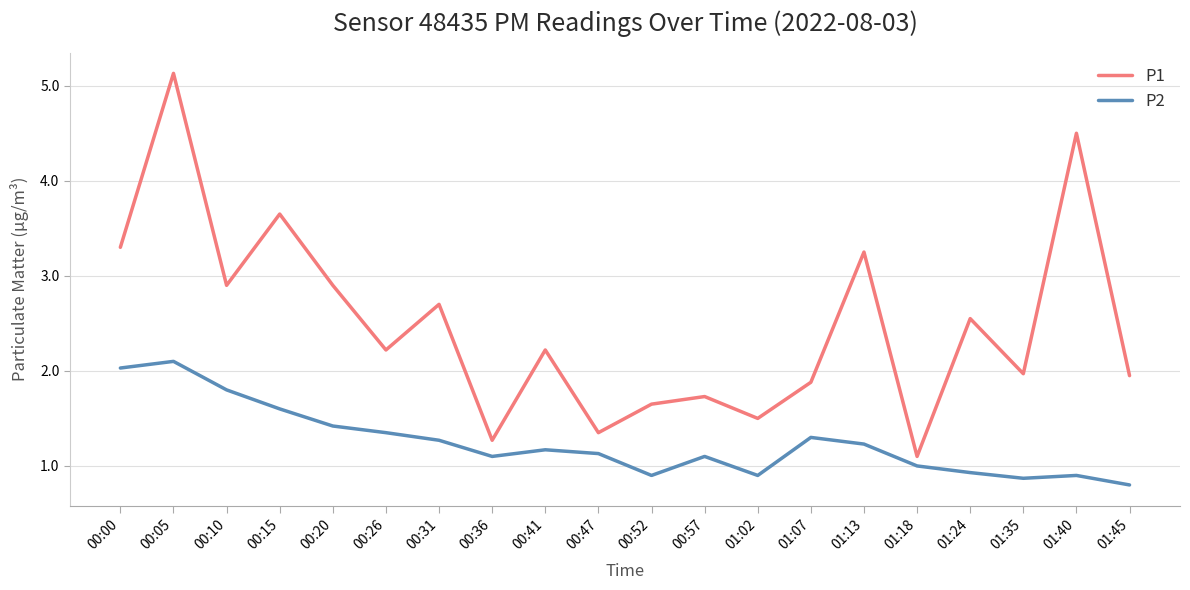

What is the minimum value for P1?

1.1